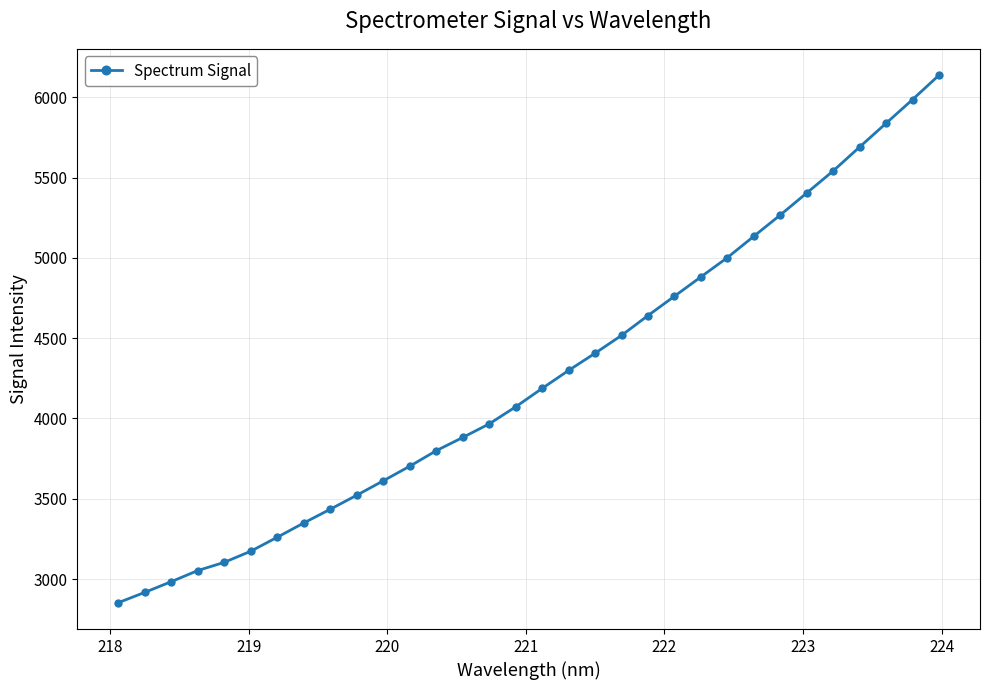

What is the average value?

4262.0